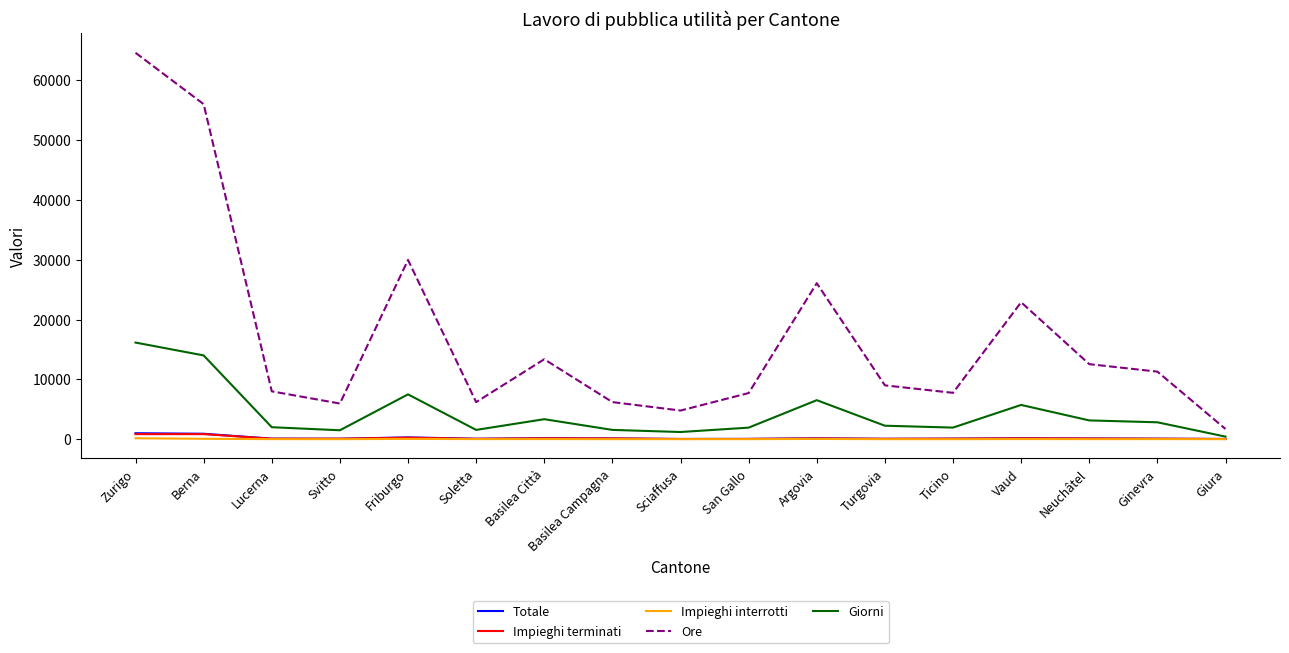

At which label is Ore closest to 33145?

Friburgo